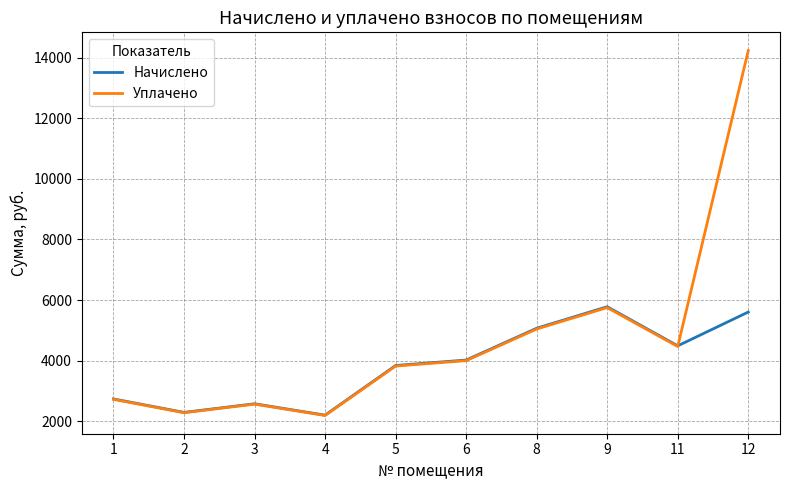

How many interior local valleys does the Начислено series have?

3